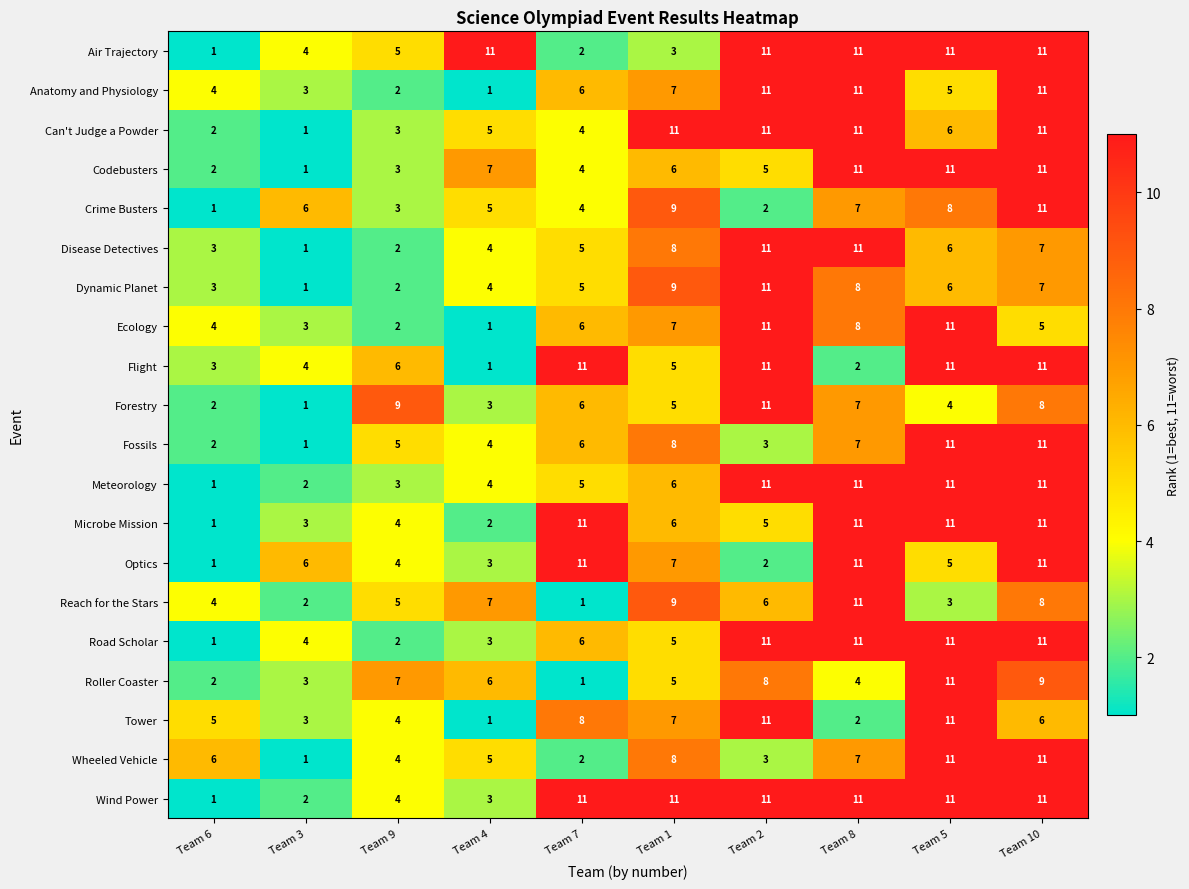

What is the difference between the maximum and second lowest values in the Anatomy and Physiology series?

9